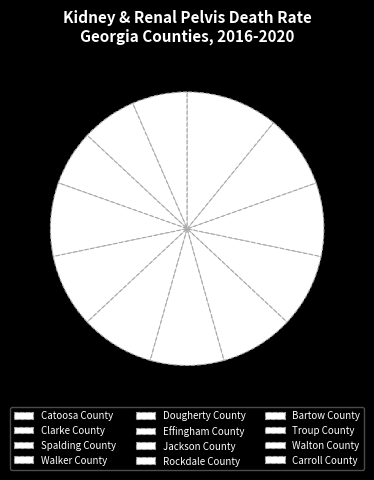

To the nearest percent, what is the combined percentage of Carroll County and Spalding County?

17%